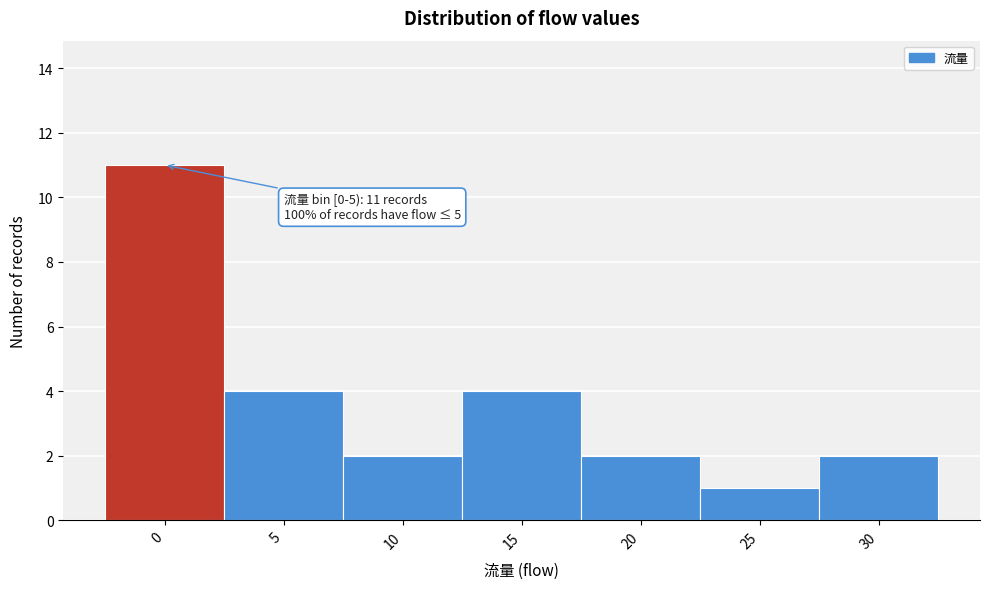

Reading left to right, what are all the values shown in this chart?

11	4	2	4	2	1	2